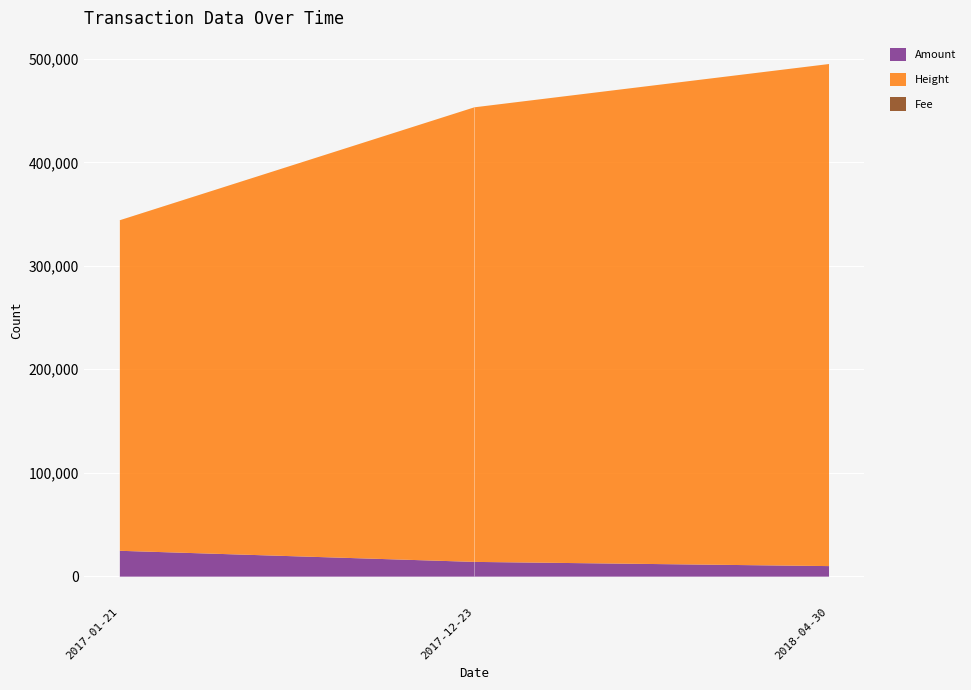

Rank the categories by Height value from lowest to highest.

2017-01-21, 2017-12-23, 2018-04-30